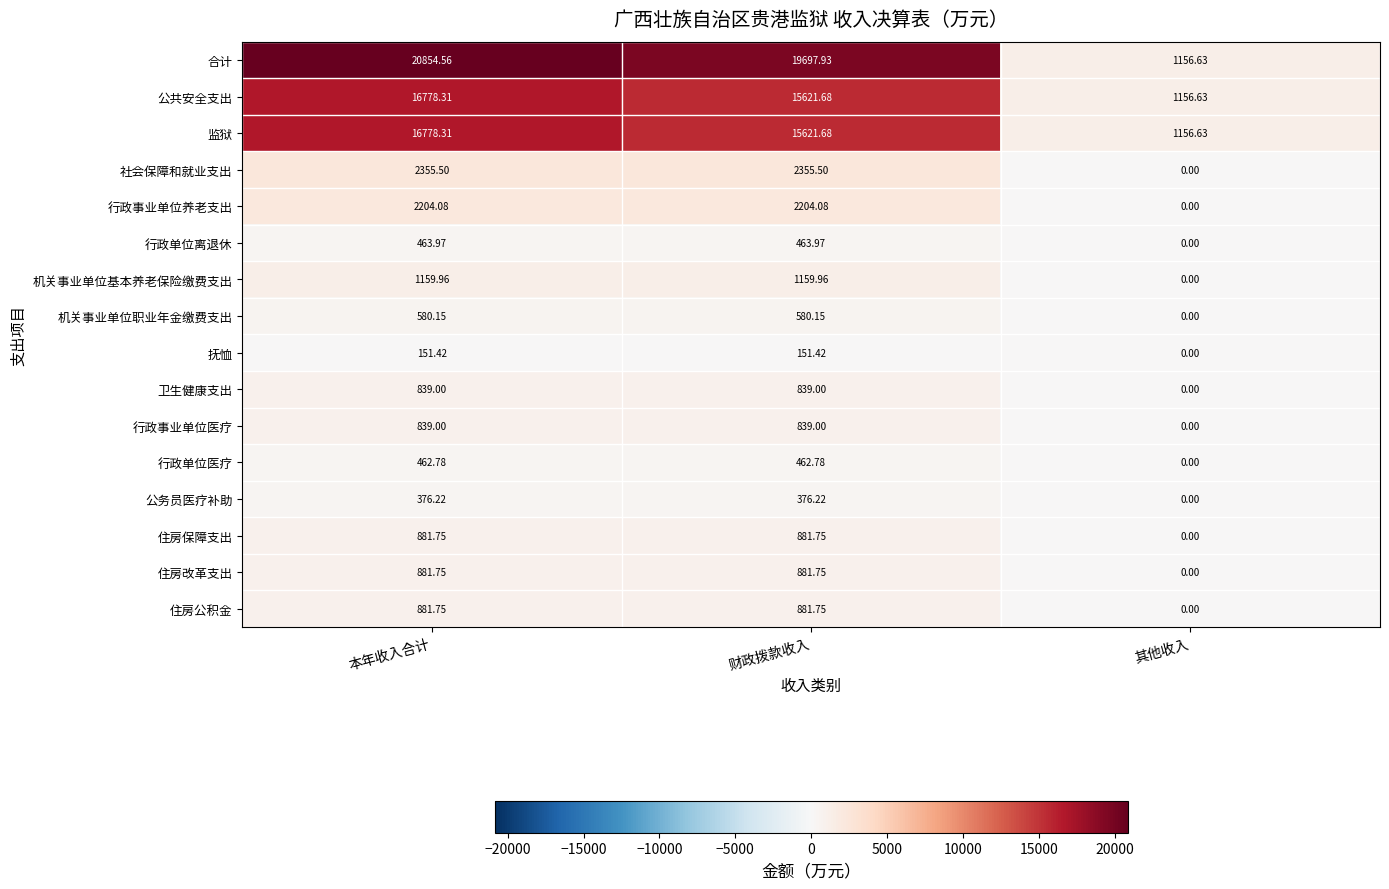

Where does the 住房改革支出 series first go above 881?

本年收入合计